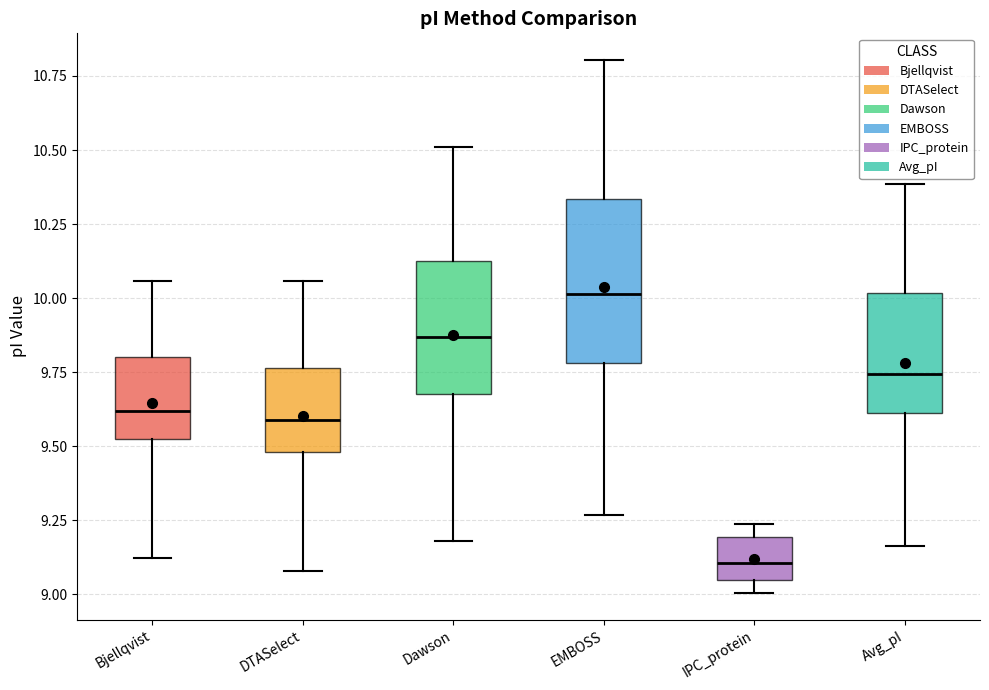

Which box has the lowest median line?

IPC_protein